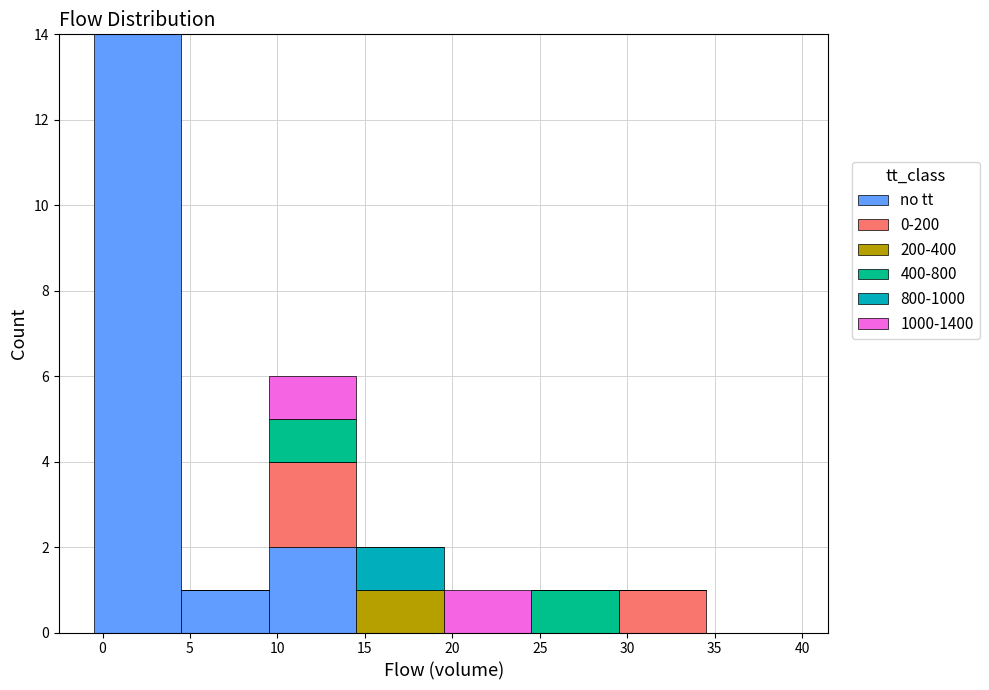

Which range on the x-axis has the tallest stacked bar (by total height)?

-0.5 to 4.5